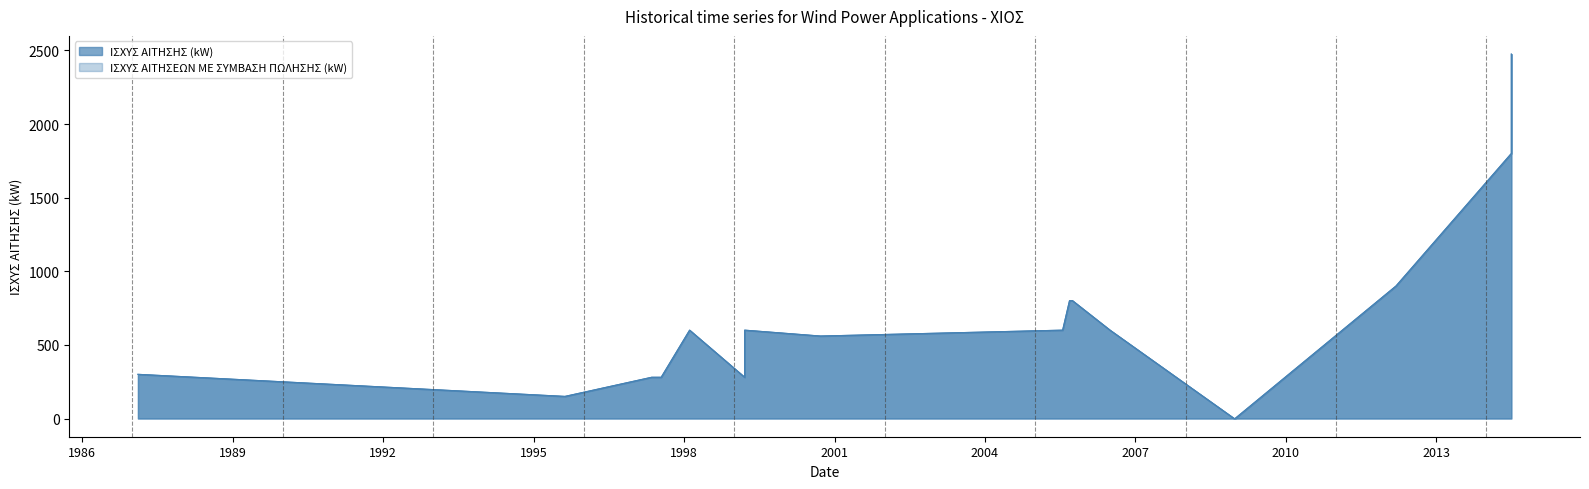

What is the difference between the maximum and second lowest values in the ΙΣΧΥΣ ΑΙΤΗΣΗΣ (kW) series?

2475